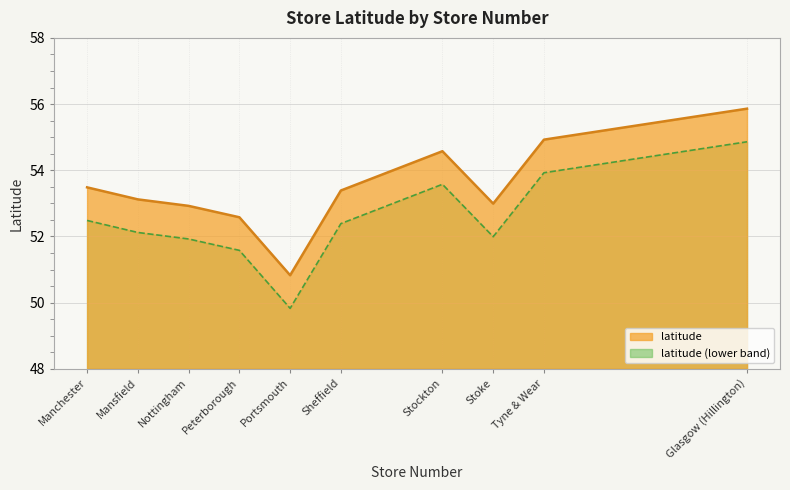

What is the value of the 1st point from the left?

53.5